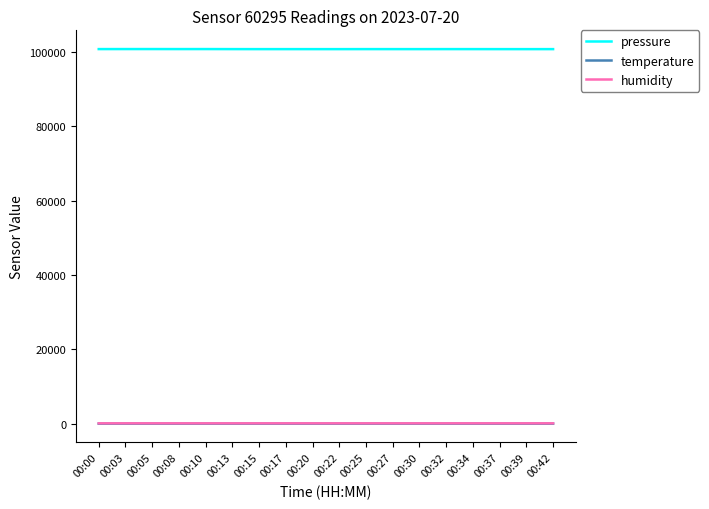

True or false: pressure and temperature intersect in this chart.

False